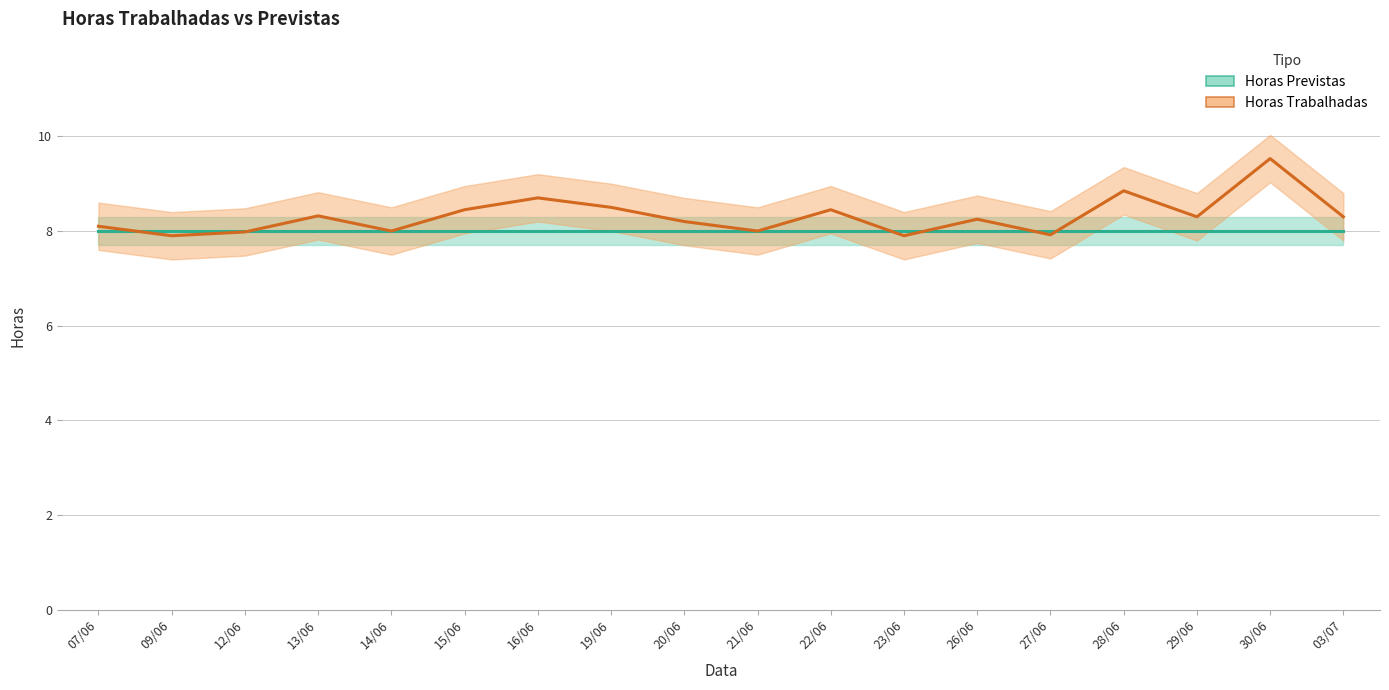

Between 13/06 and 26/06, which series saw the biggest shift?

Horas Trabalhadas